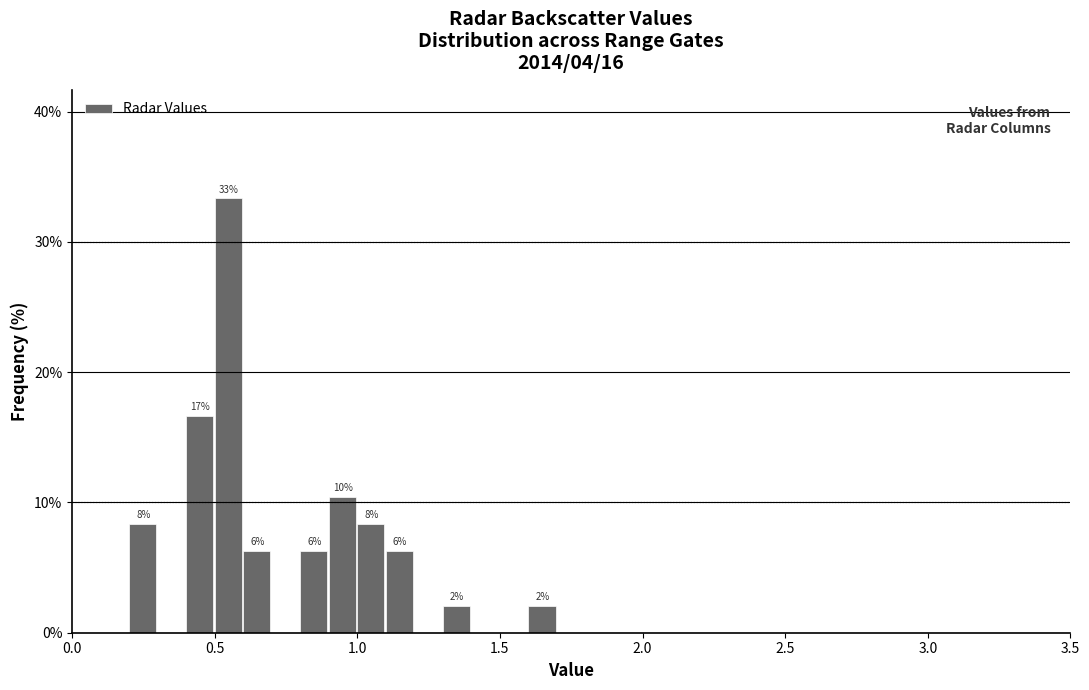

Read against the x-axis, roughly where is the centre of the tallest bar?

0.55